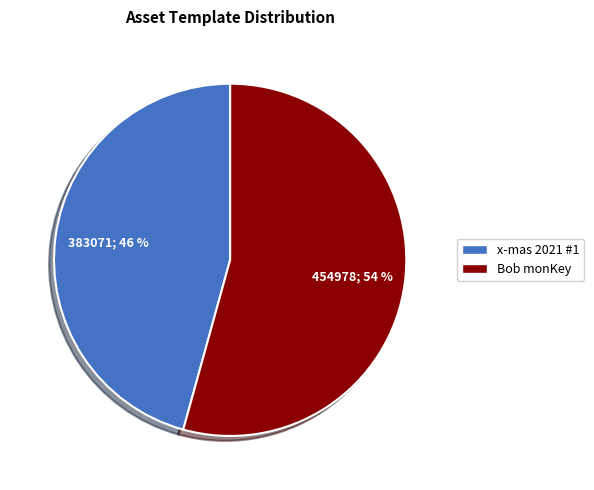

To the nearest percent, what is the average slice percentage?

50%